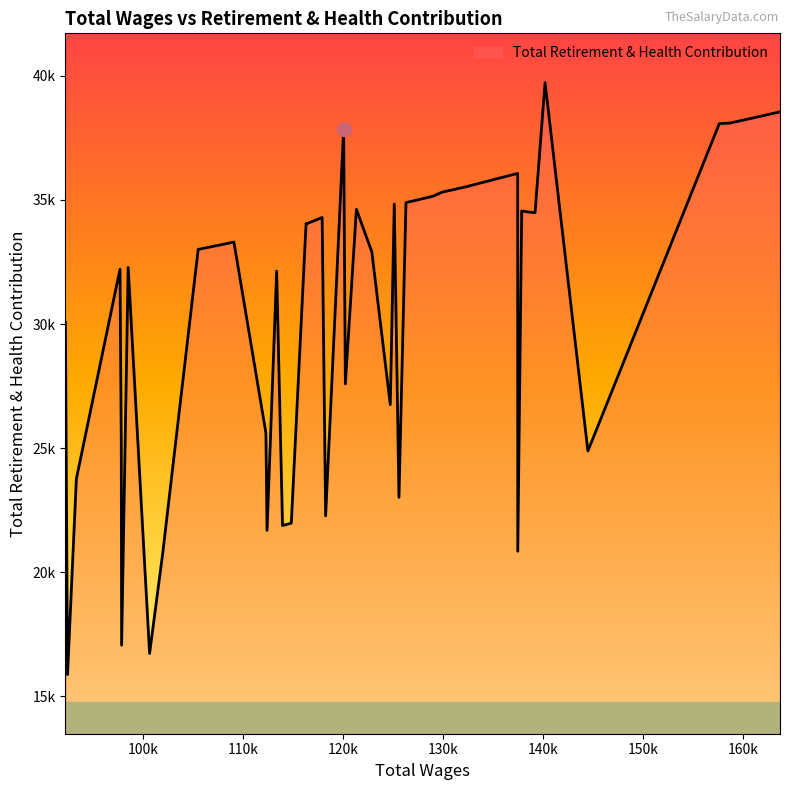

What is the difference between the second highest and second lowest values?

21809